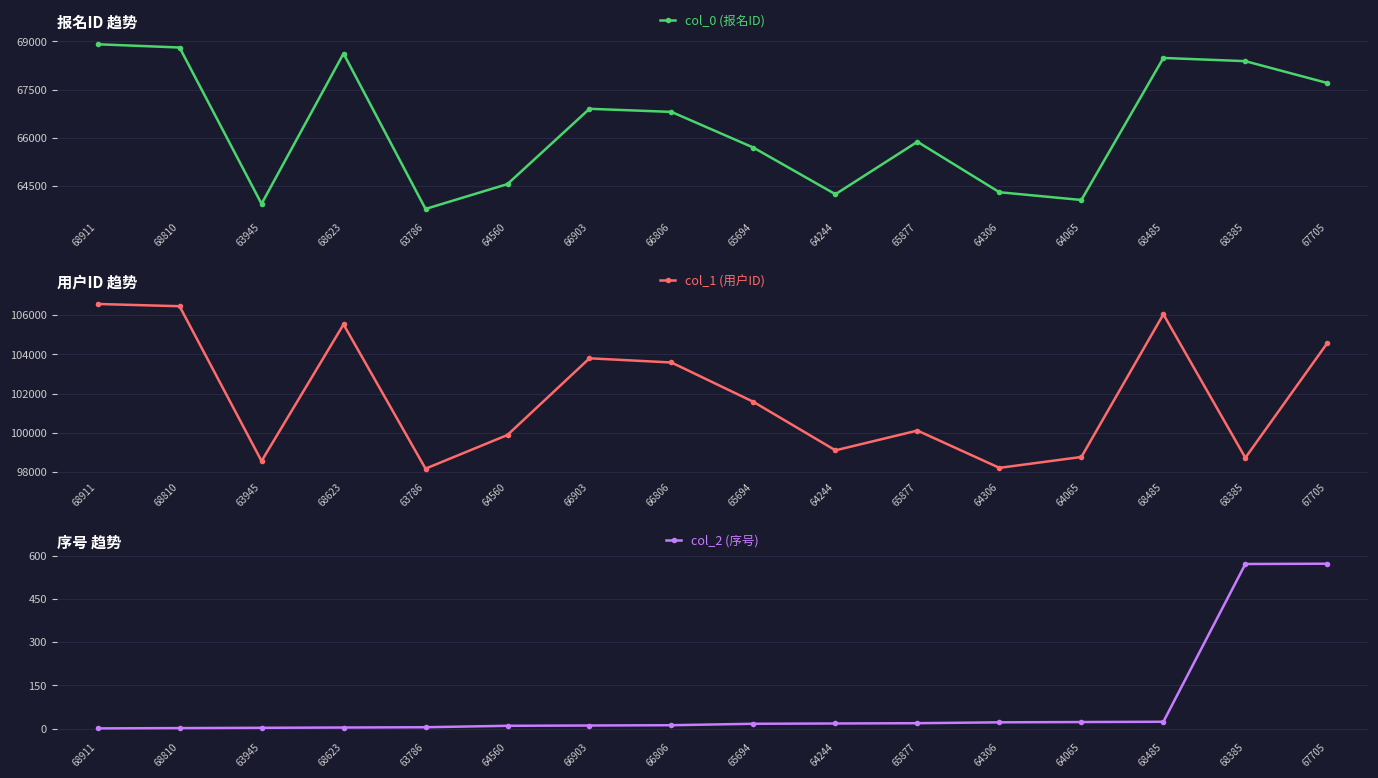

Which series has the widest spread of values?

col_1 (用户ID)